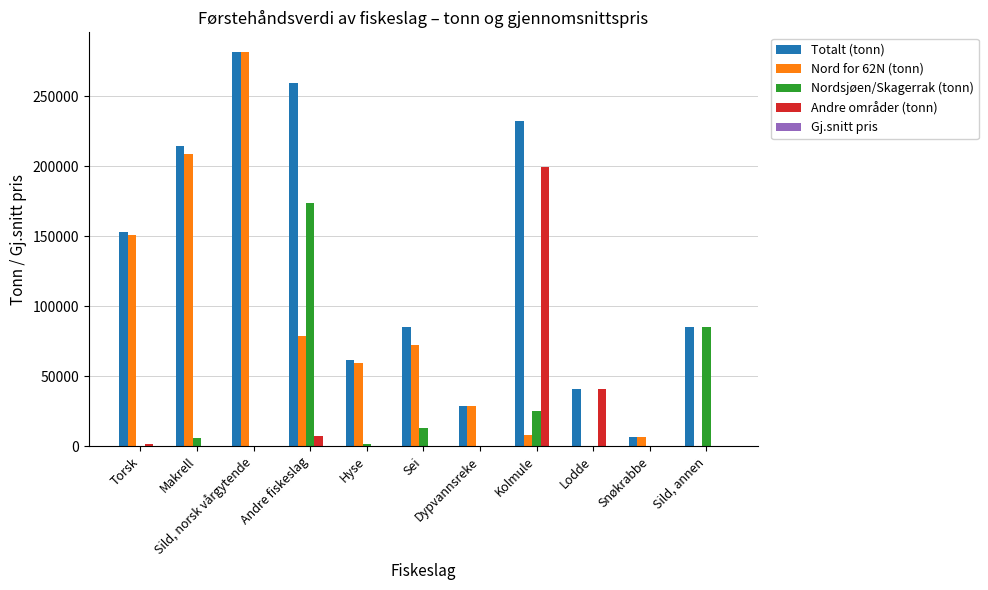

Count the number of categories in the chart.

11